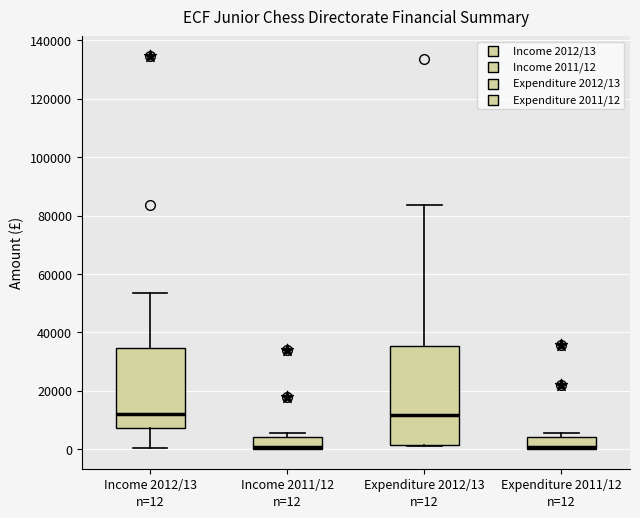

Comparing the boxes themselves (not the whiskers), which one is the tallest?

Expenditure 2012/13